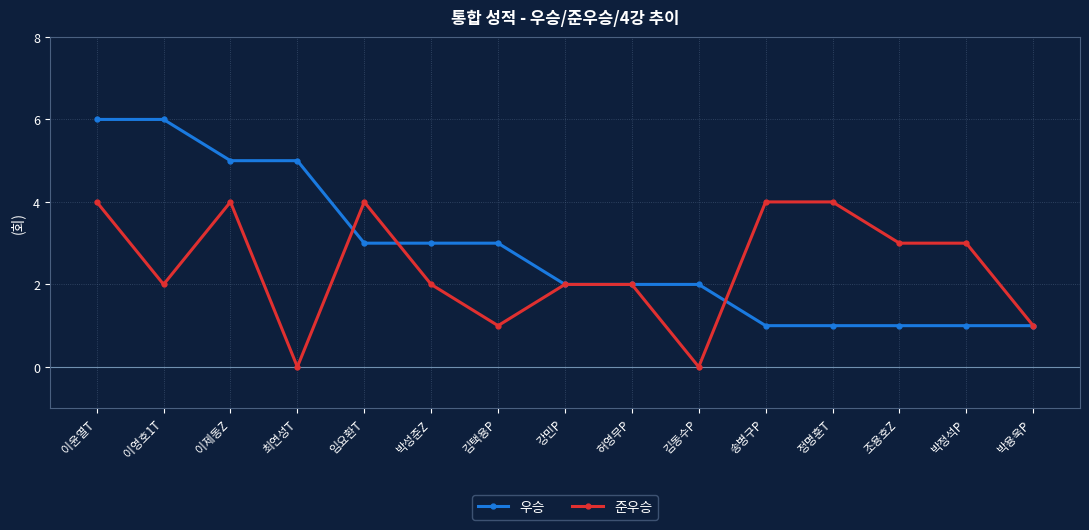

At 김택용P, list the series in order from largest to smallest.

우승, 준우승